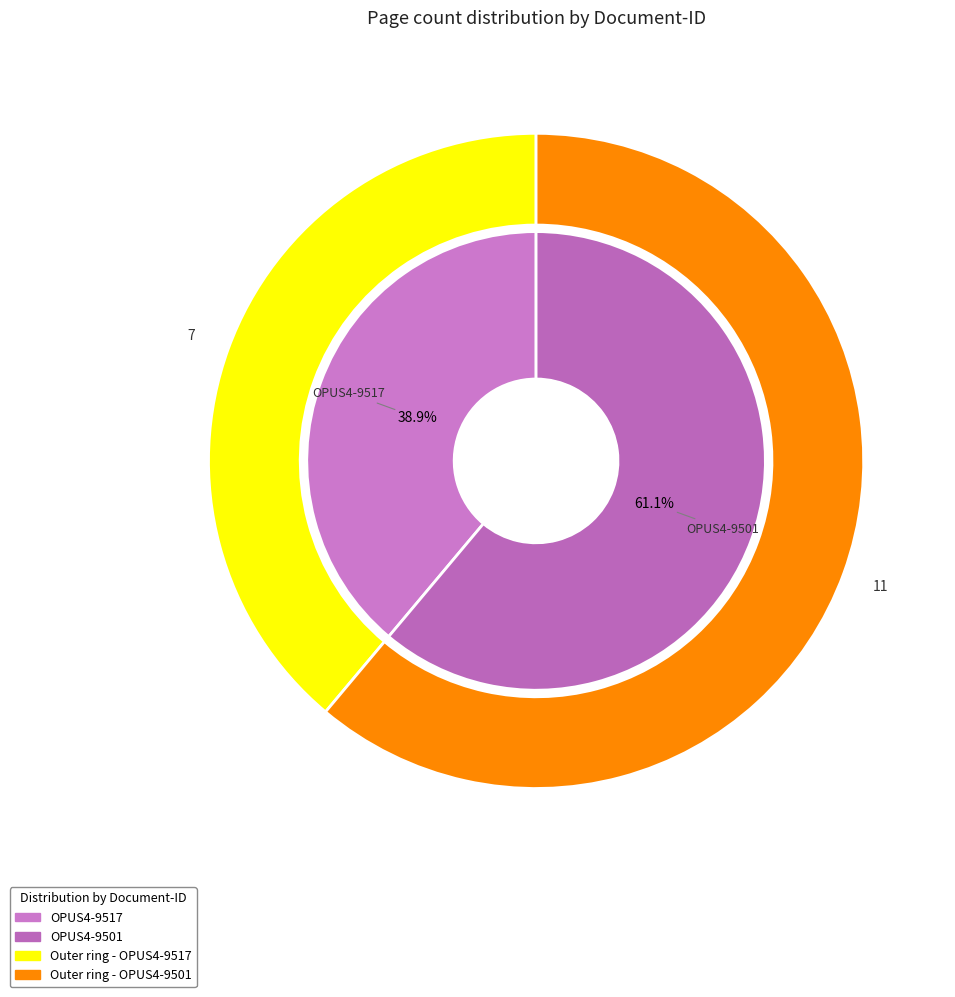

Rank the categories by value from highest to lowest.

OPUS4-9501, OPUS4-9517